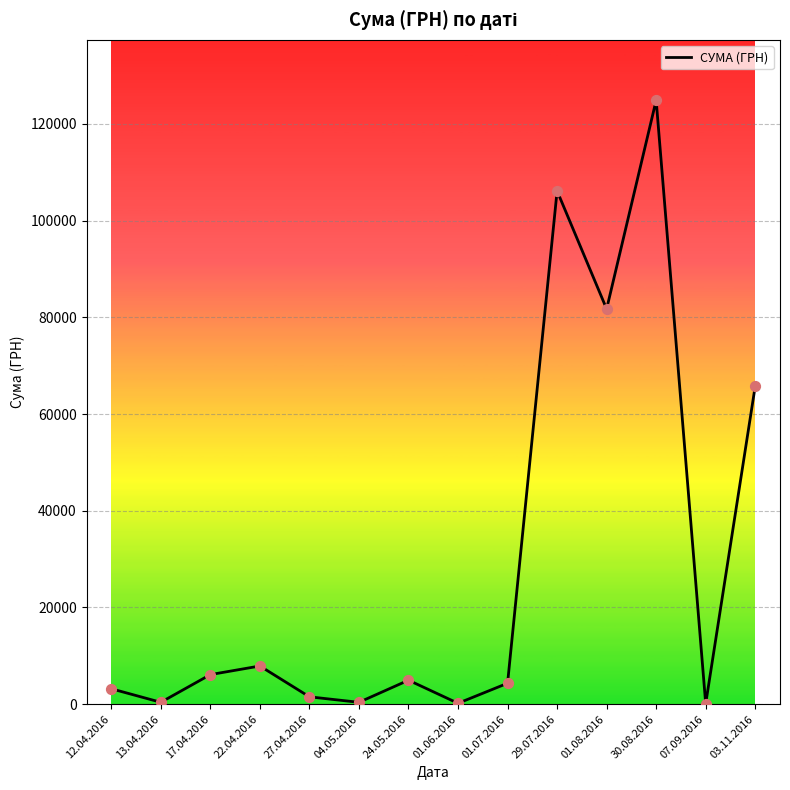

Approximately how many times larger is the value at 17.04.2016 compared to 12.04.2016?

1.9